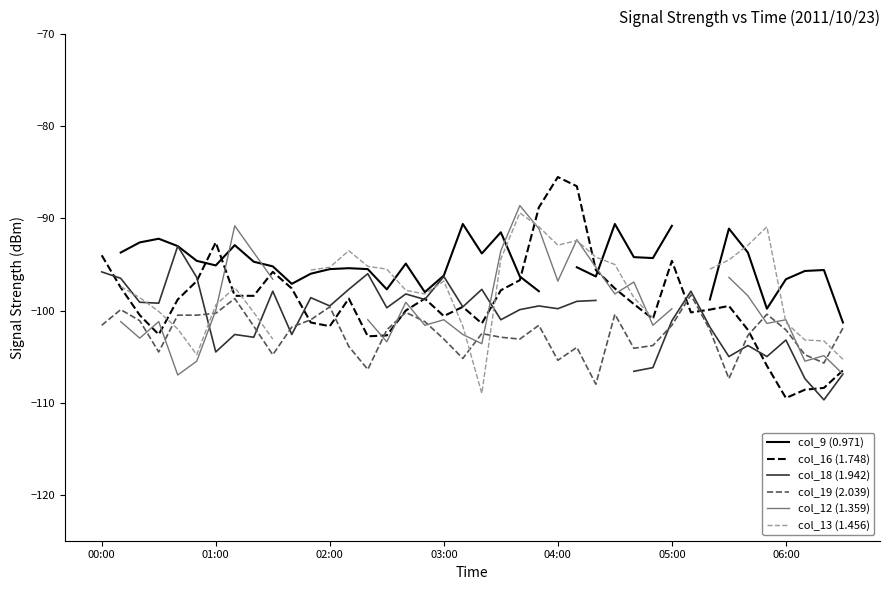

What are all the series names shown in the legend?

col_9 (0.971), col_16 (1.748), col_18 (1.942), col_19 (2.039), col_12 (1.359), col_13 (1.456)